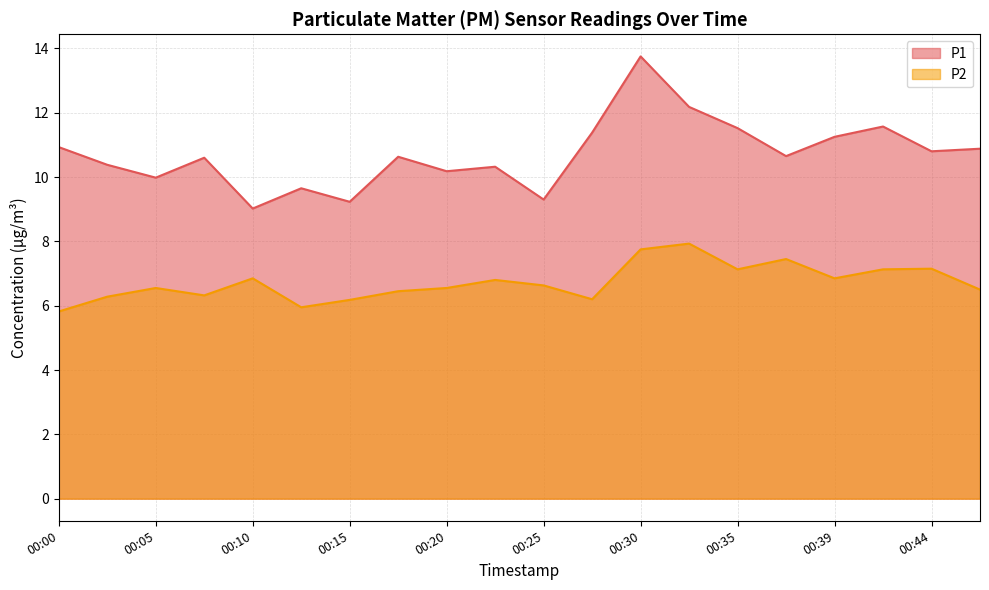

How many lines are shown in the chart?

2